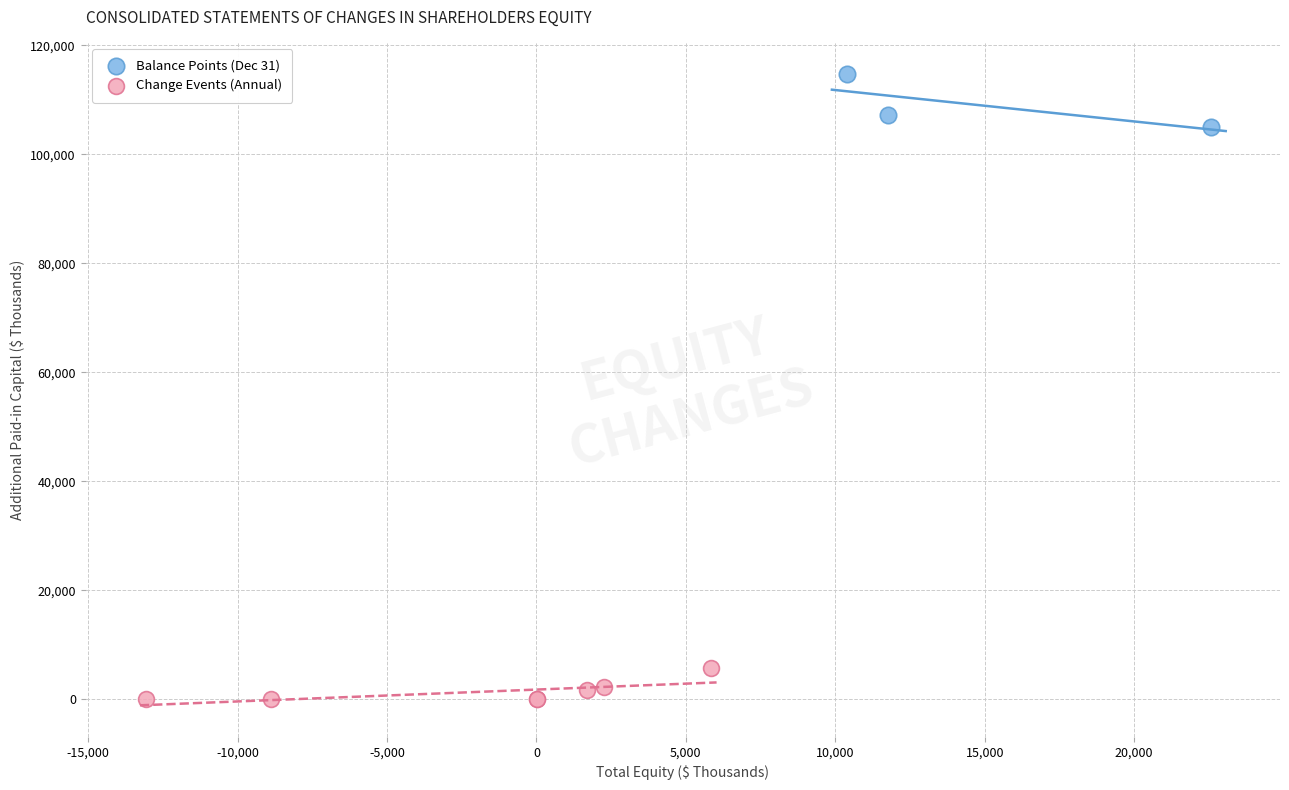

Which series reaches the minimum Y coordinate?

Change Events (Annual)